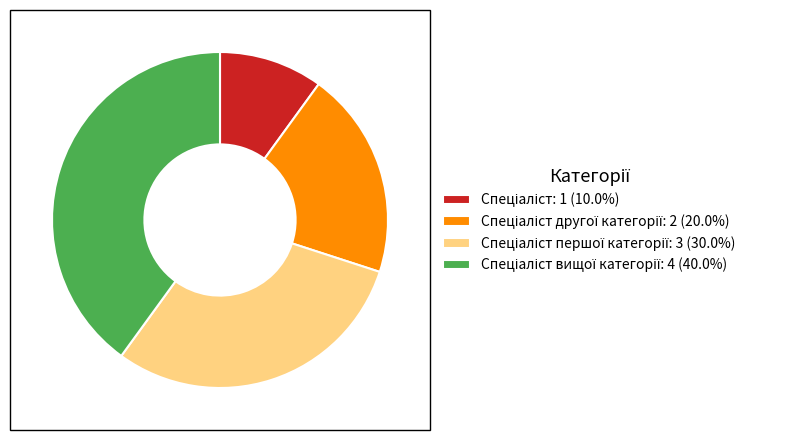

Count the number of slices in the pie.

4